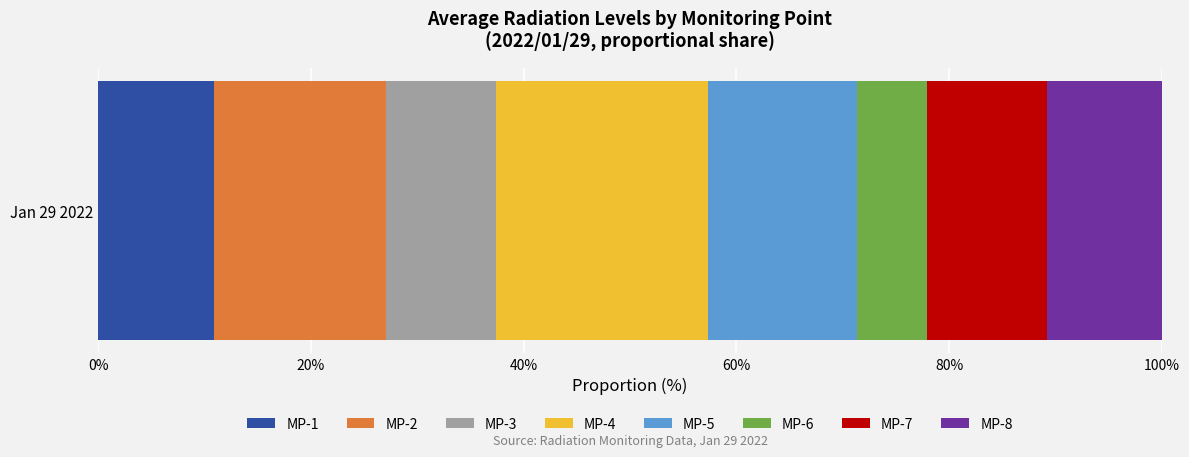

What is the maximum value for MP-1?

10.9